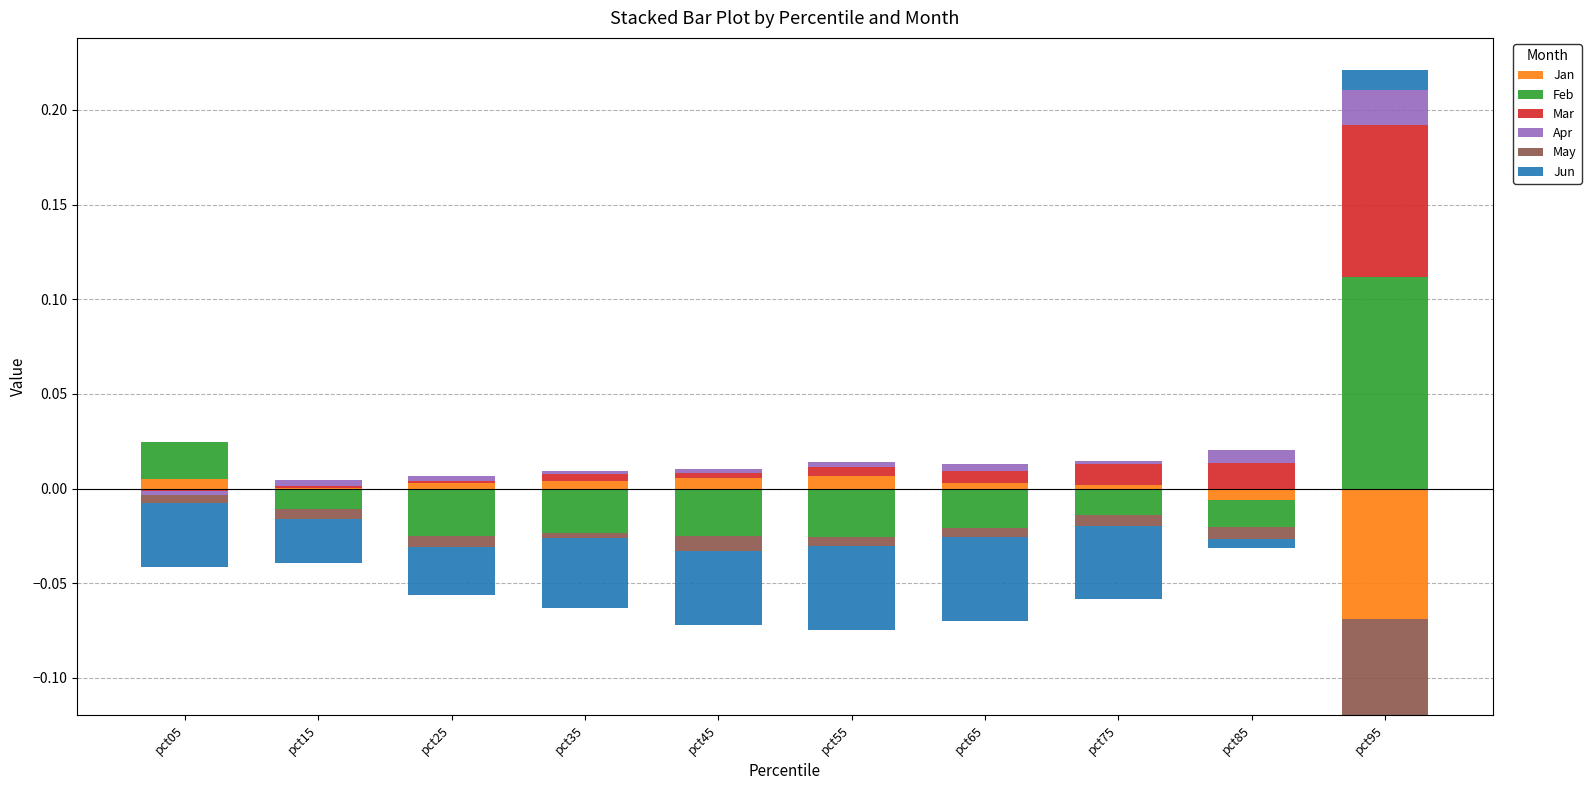

The Jan series shows 0.0 at pct55. True or false?

False